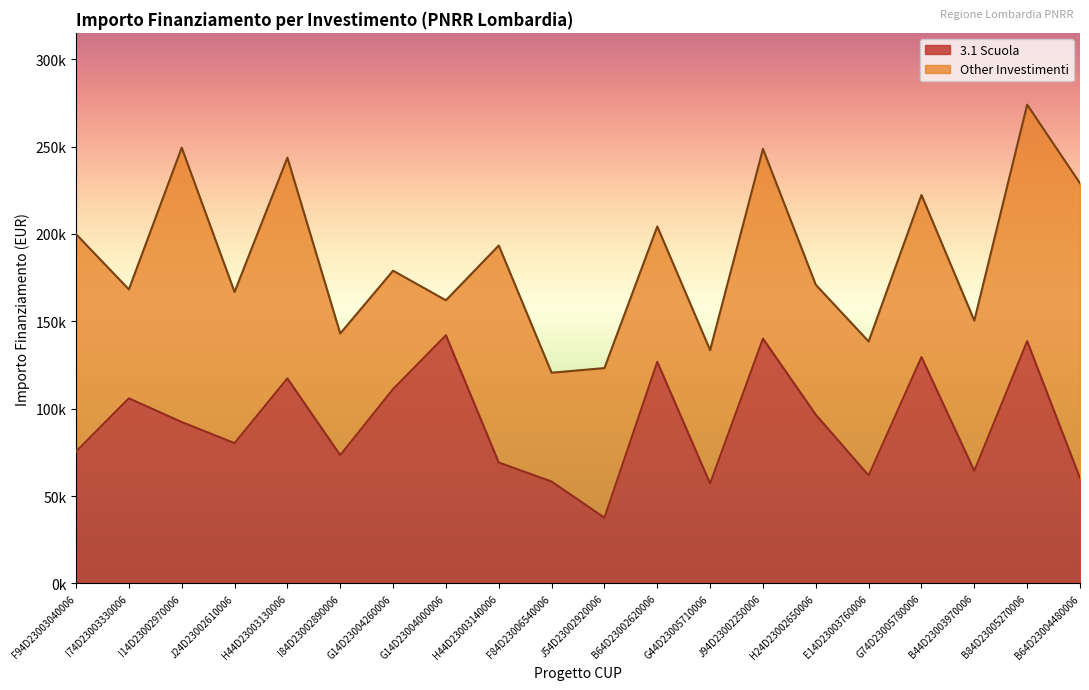

The chart shows a value of 142004.3 at G14D23004000006. True or false?

True